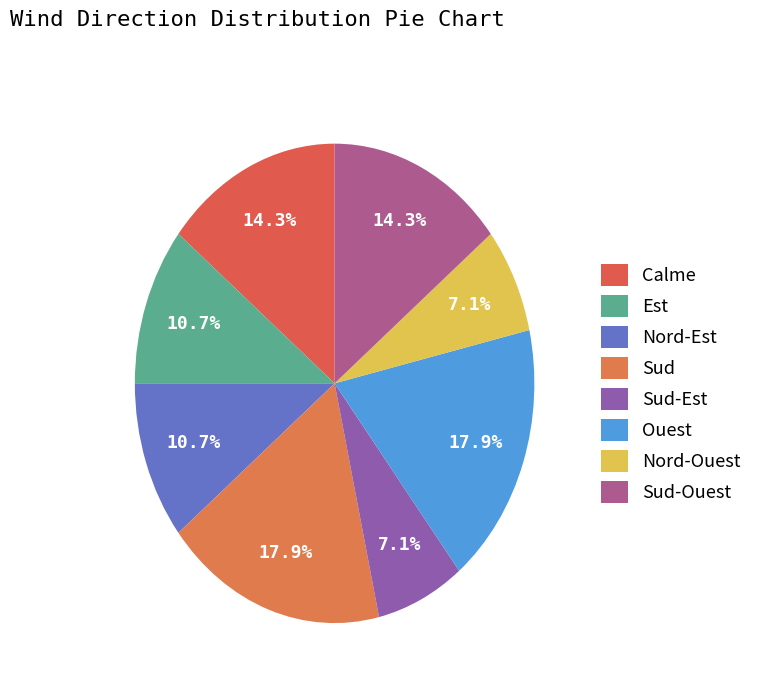

Count the number of slices in the pie.

8